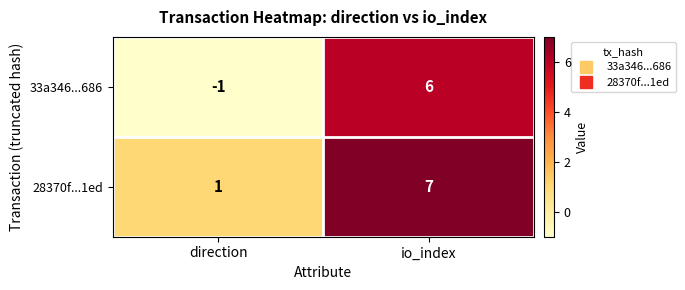

True or false: 28370f...1ed has a value of 11 at io_index.

False